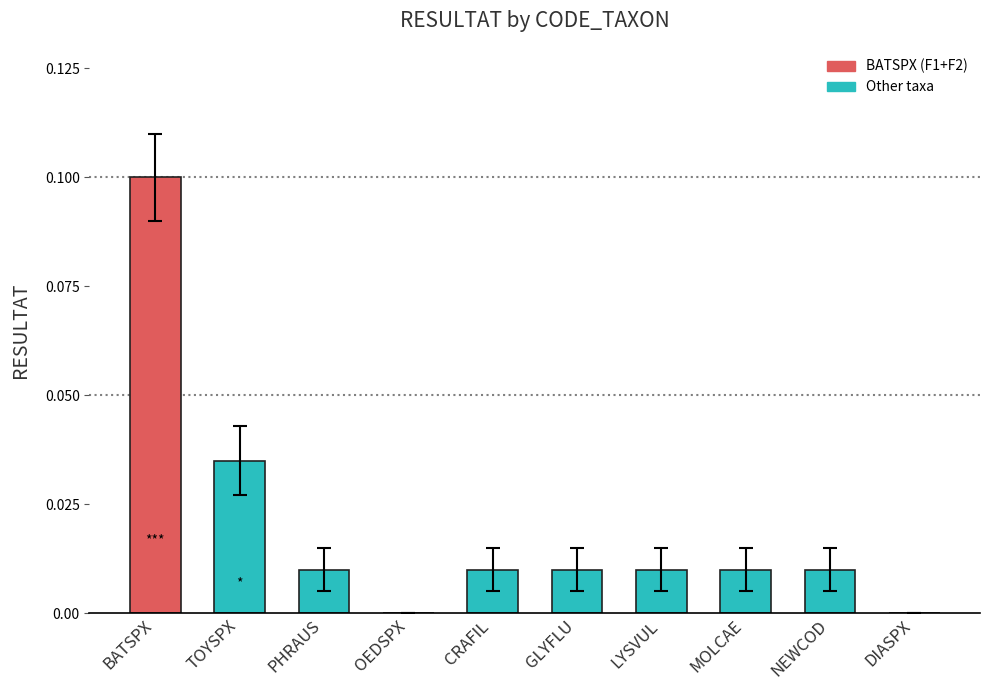

True or false: the data shows 0.0 at CRAFIL.

True